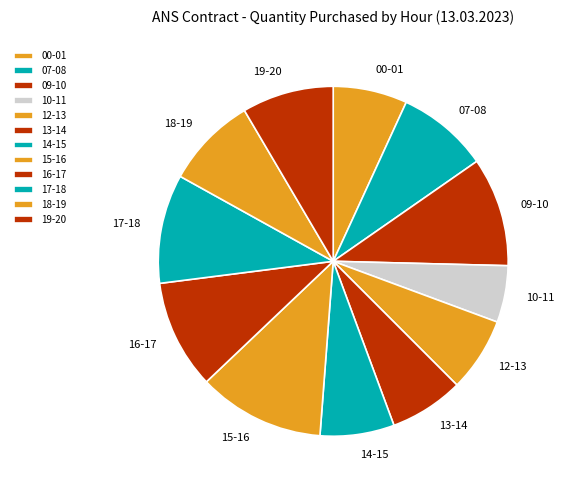

Between 16-17 and 18-19, which is larger?

16-17